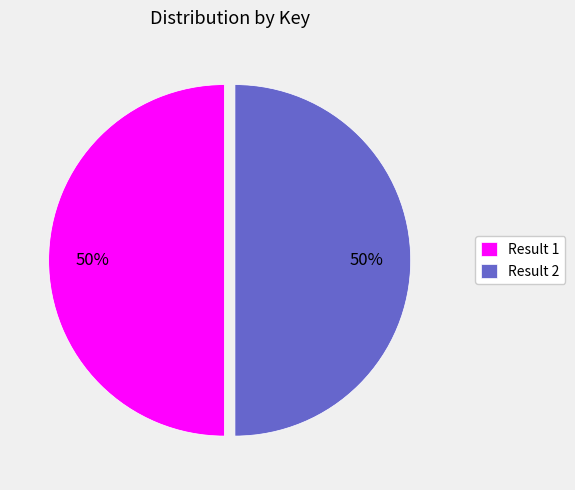

Approximately how many times larger is the value at Result 2 compared to Result 1?

1.0